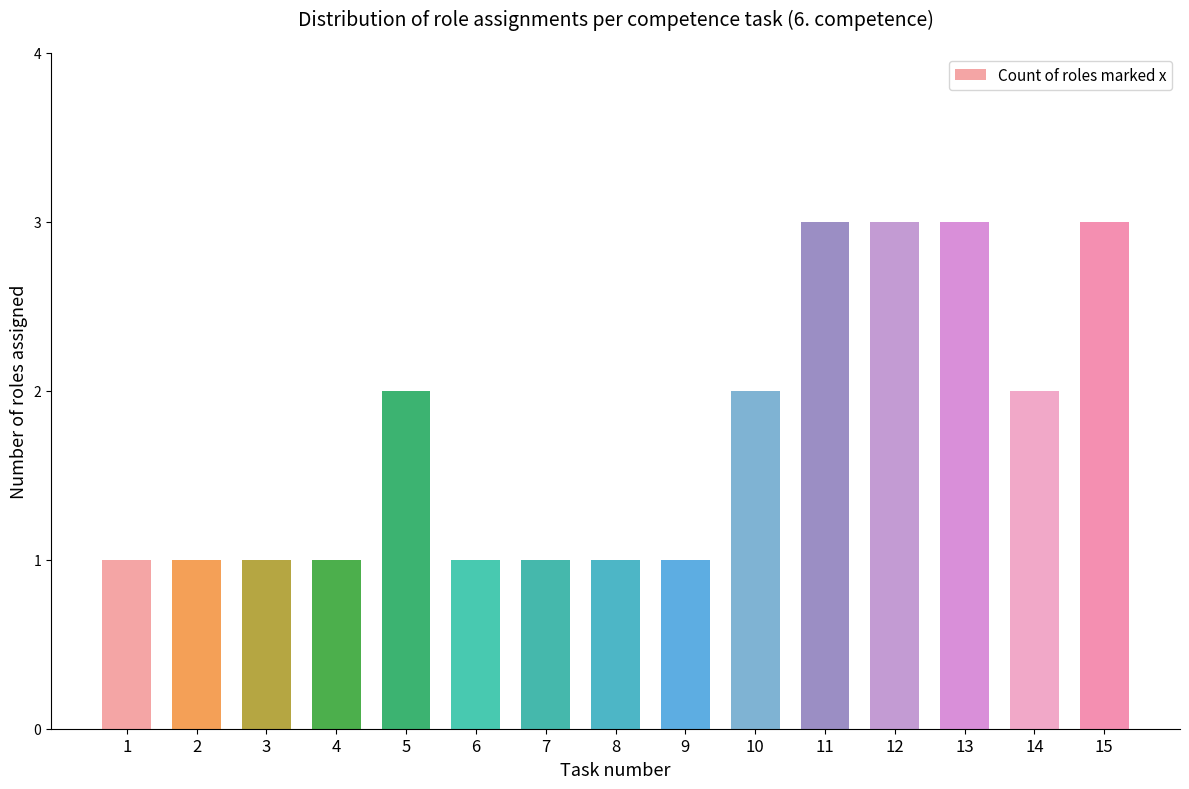

What is the value of the 11th bar from the left?

3